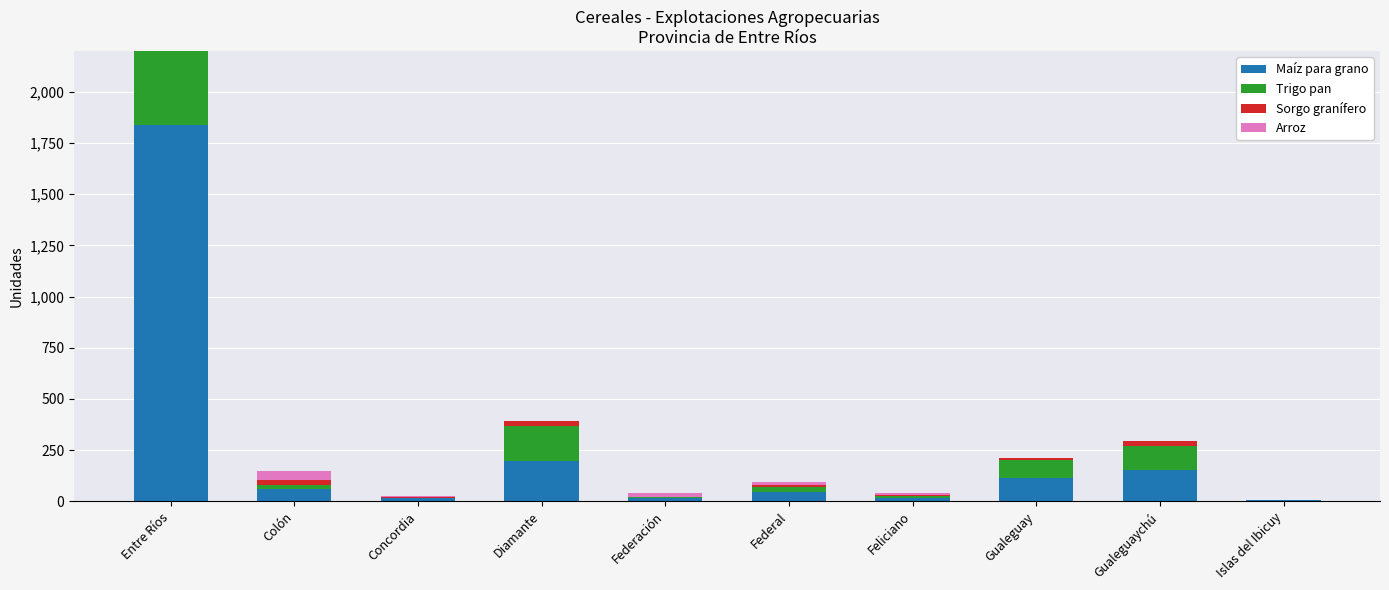

Reading left to right, list all the values displayed in this chart.

Maíz para grano: 1836	59	16	196	14	46	15	114	155	6
Trigo pan: 1393	20	2	171	6	25	11	86	114	2
Sorgo granífero: 439	25	3	25	2	10	3	12	23	0
Arroz: 186	42	4	0	19	11	12	0	0	0